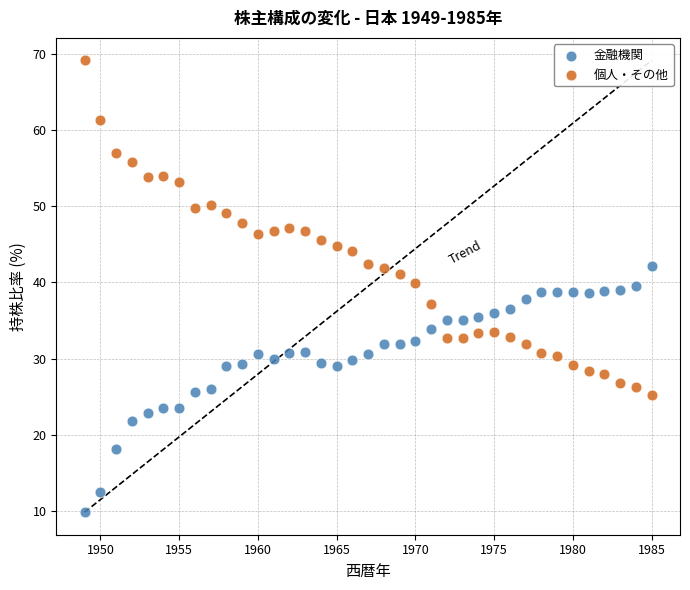

Which series contains the highest Y value?

個人・その他